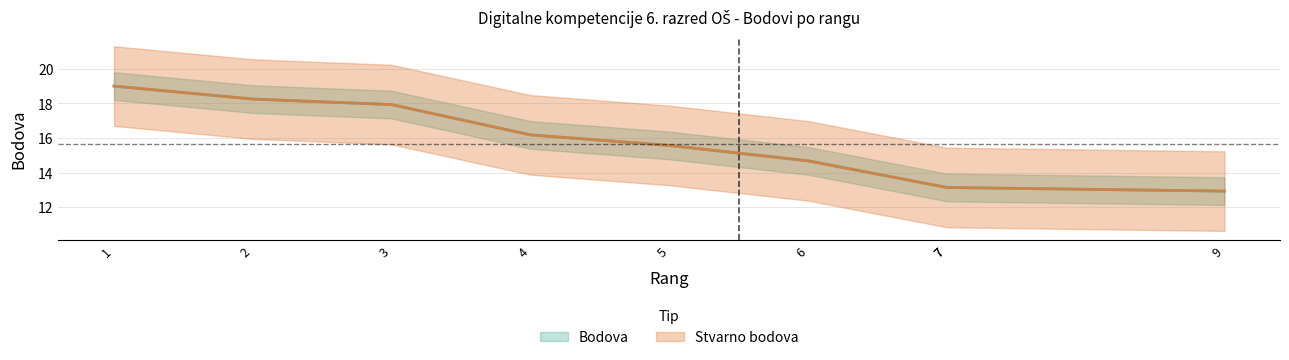

What is the difference between the second highest and minimum values in the Bodova series?

5.3